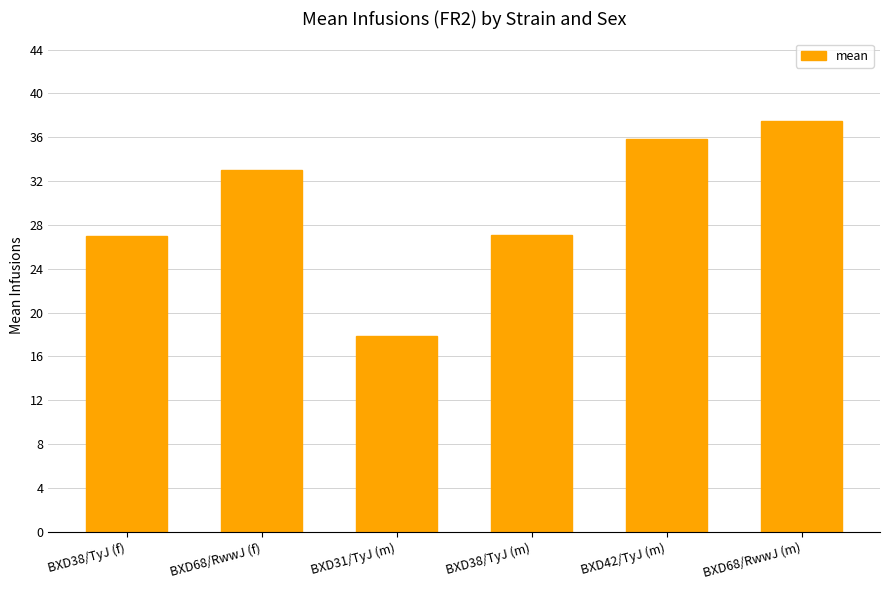

Is it true that the value at BXD68/RwwJ (m) is 37.5?

True